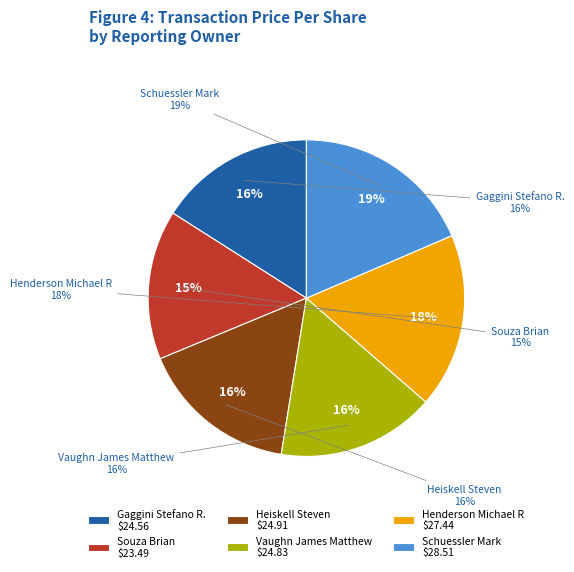

Rank the categories by value from highest to lowest.

Schuessler Mark, Henderson Michael R, Heiskell Steven, Vaughn James Matthew, Gaggini Stefano R., Souza Brian